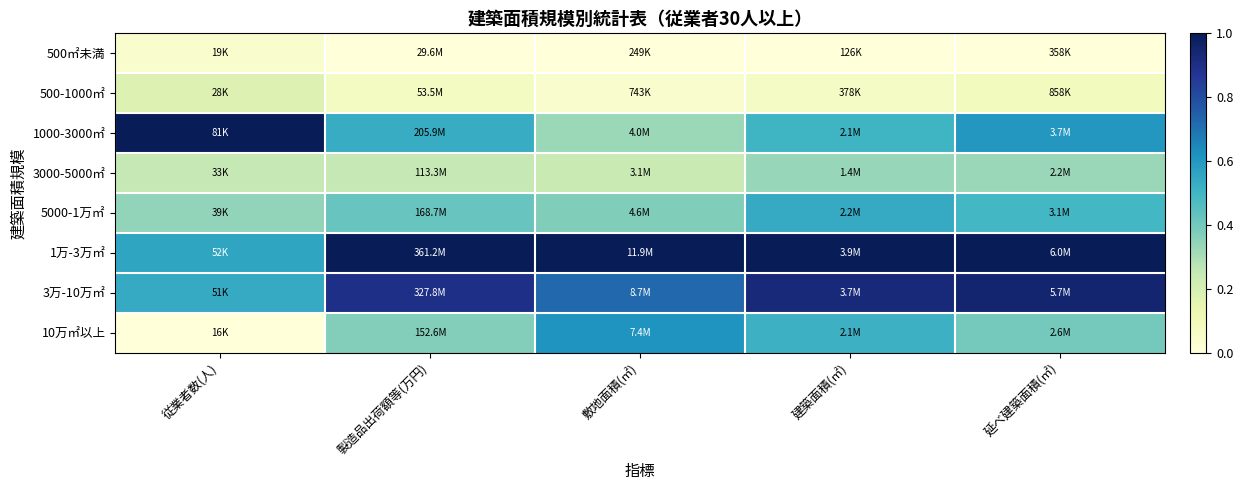

Which series has the largest total across all categories?

1万-3万㎡